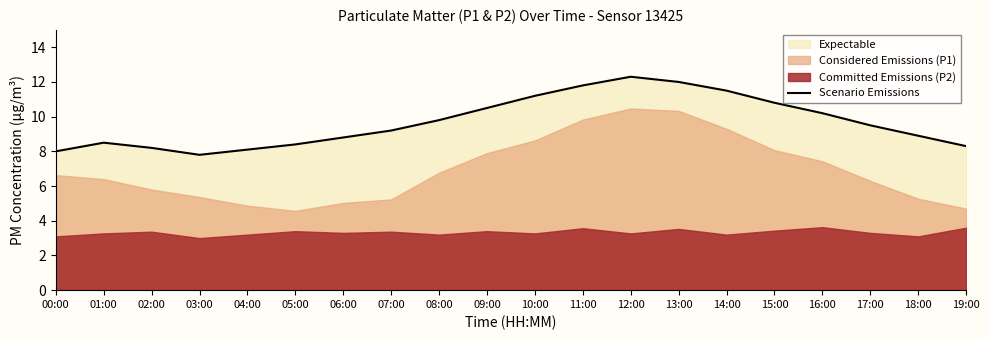

Reading right to left, what are all the values shown in this chart?

19:00=8.3	18:00=8.9	17:00=9.5	16:00=10.2	15:00=10.8	14:00=11.5	13:00=12.0	12:00=12.3	11:00=11.8	10:00=11.2	09:00=10.5	08:00=9.8	07:00=9.2	06:00=8.8	05:00=8.4	04:00=8.1	03:00=7.8	02:00=8.2	01:00=8.5	00:00=8.0